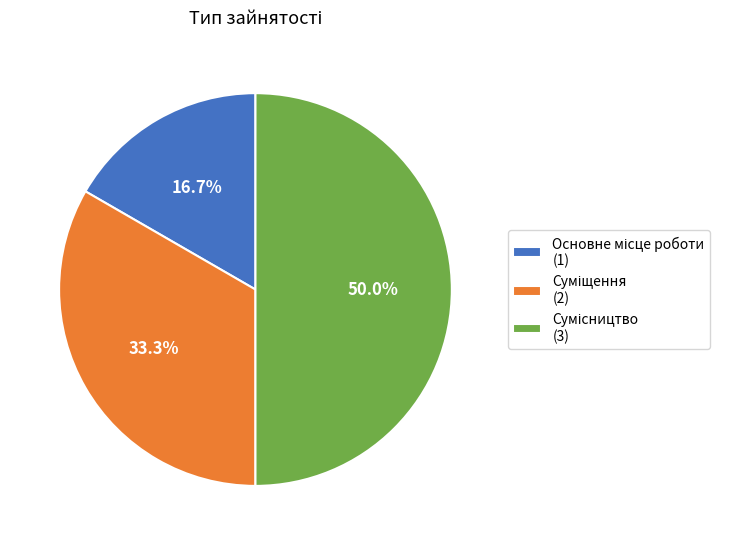

True or false: Суміщення accounts for 33% of the total.

True